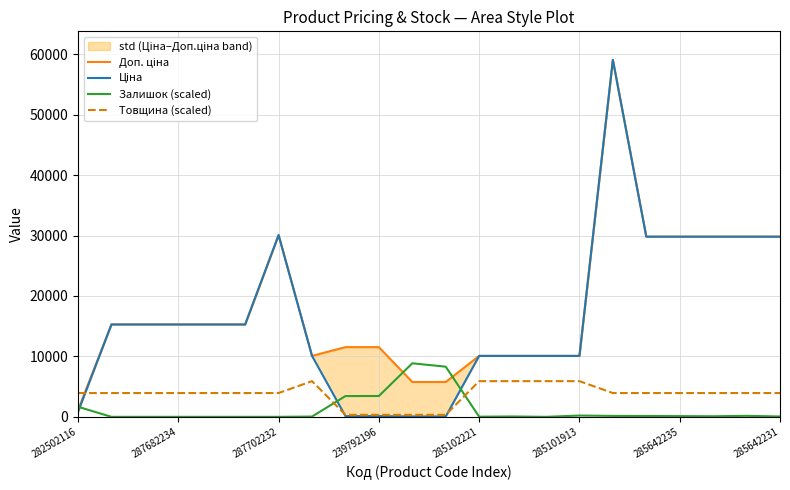

What is the maximum value for Залишок (scaled)?

8861.4